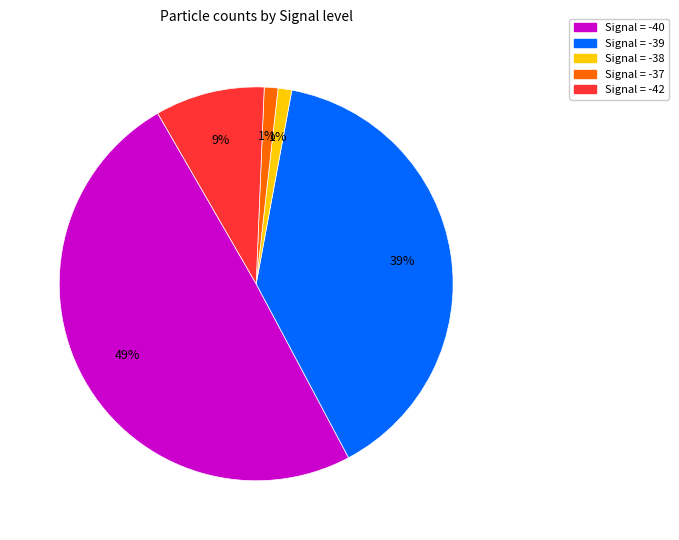

Is there a majority slice in this chart?

No